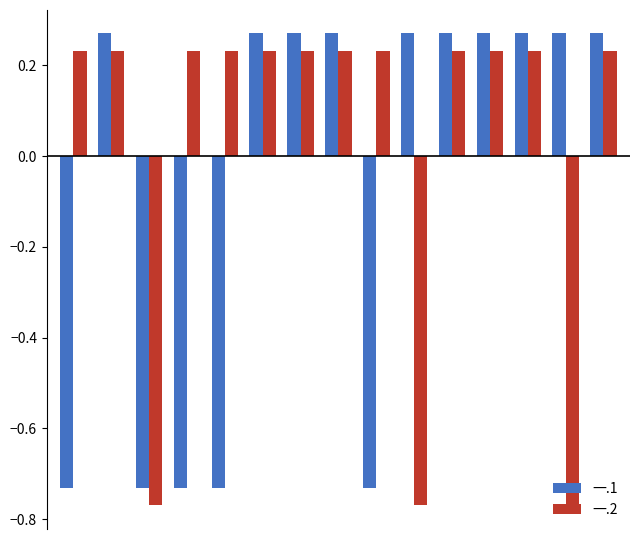

What is the sum of all 一.2 values?

0.5